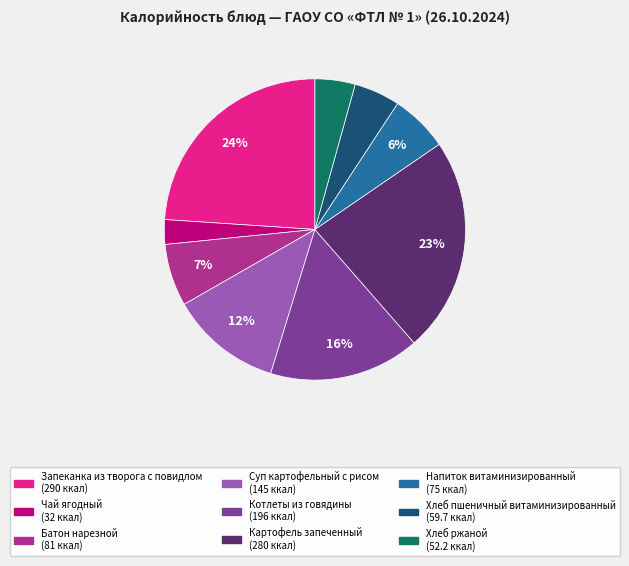

Count the number of slices in the pie.

9